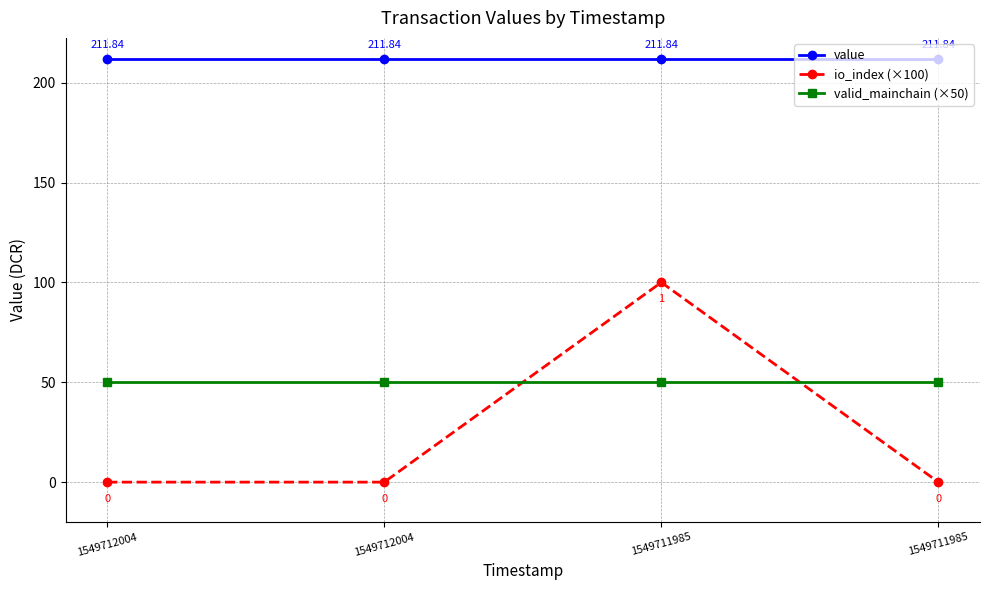

The valid_mainchain (×50) series shows 50.0 at 1549712004. True or false?

True